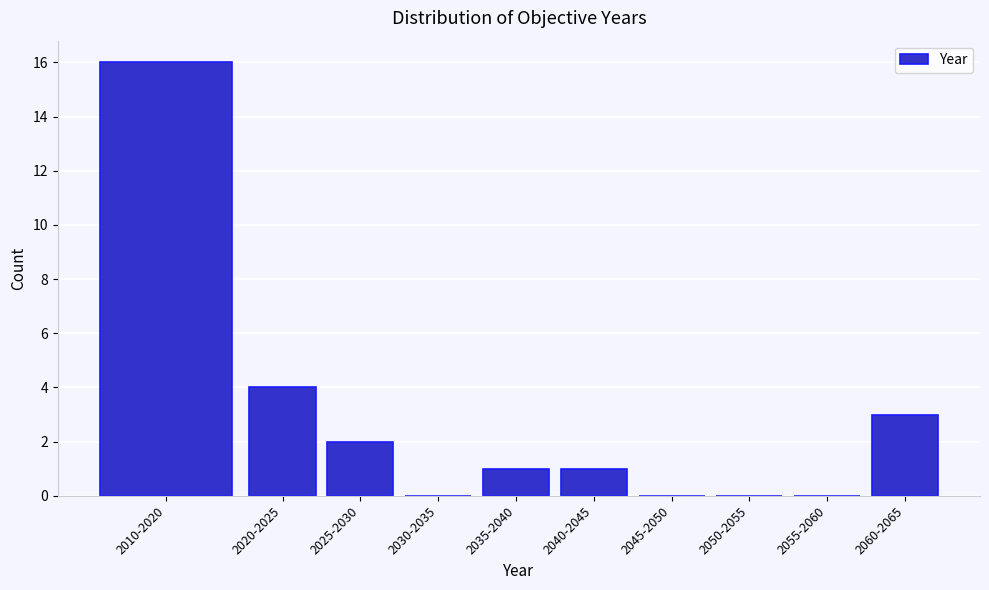

Reading right to left, transcribe all the data shown in this chart.

2060-2065=3	2055-2060=0	2050-2055=0	2045-2050=0	2040-2045=1	2035-2040=1	2030-2035=0	2025-2030=2	2020-2025=4	2010-2020=16